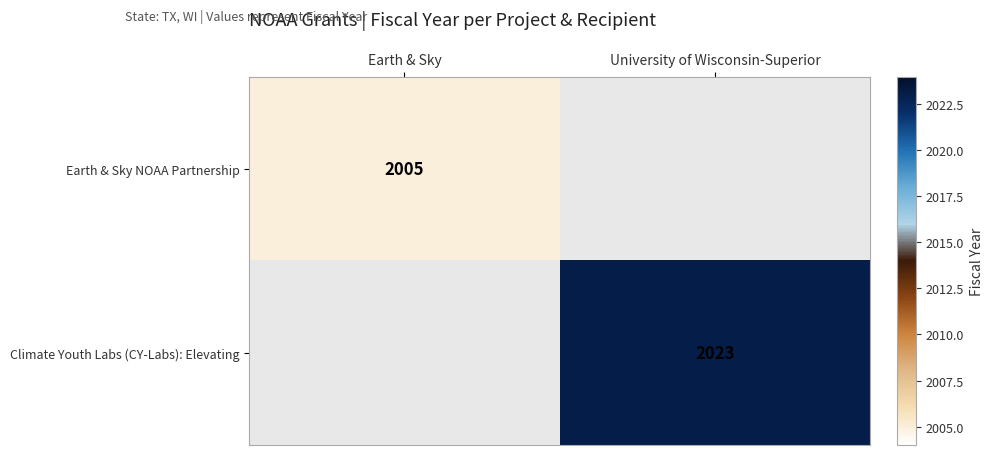

True or false: Climate Youth Labs (CY-Labs): Elevating has a value of 2023 at University of Wisconsin-Superior.

True